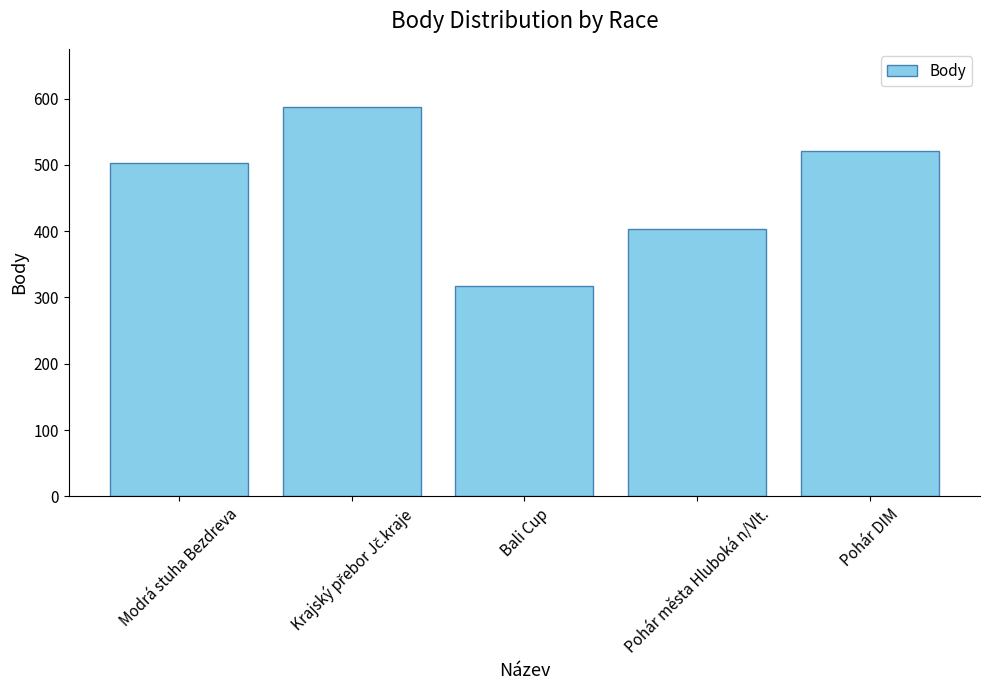

Are the bars grouped side by side (vs. stacked)?

No